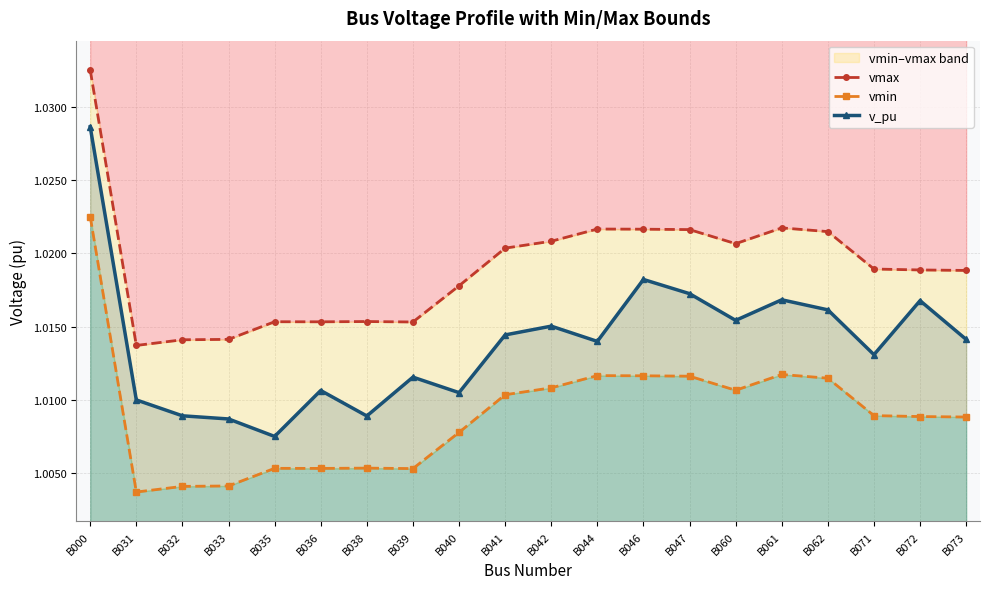

At which label does v_pu reach its minimum?

B035